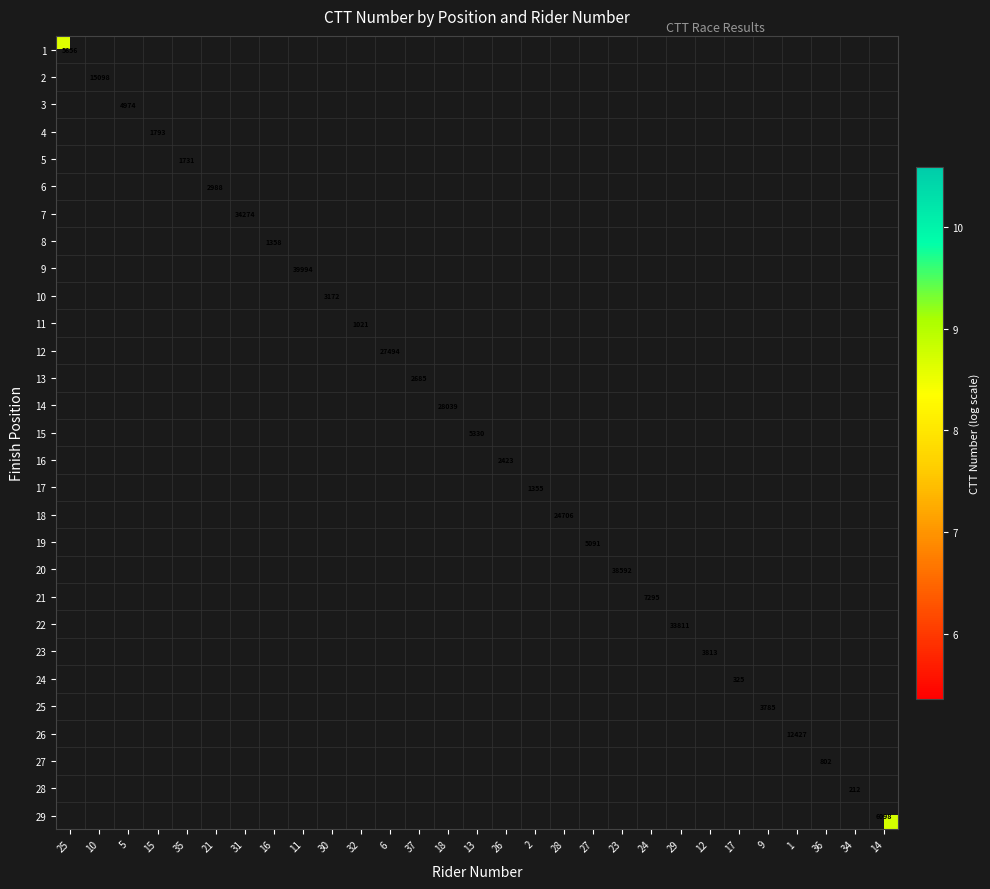

List the series in order of their overall mean, highest first.

1, 2, 3, 4, 5, 6, 7, 8, 9, 10, 11, 12, 13, 14, 15, 16, 17, 18, 19, 20, 21, 22, 23, 24, 25, 26, 27, 28, 29